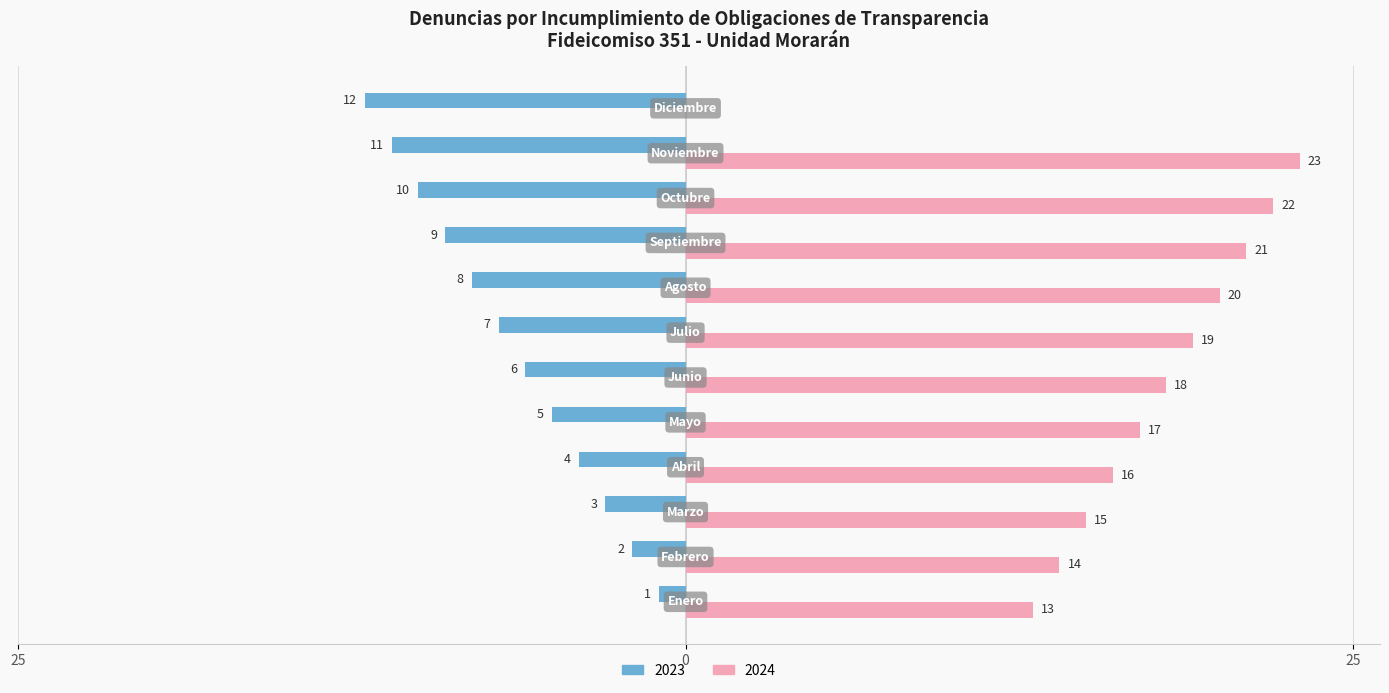

What is the value of the 2024 bar at the 2nd from the left?

14